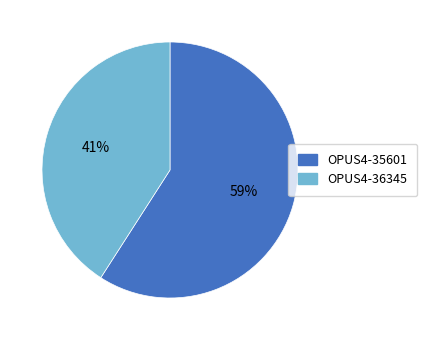

Is the sum of OPUS4-36345 and OPUS4-35601 greater than half?

Yes